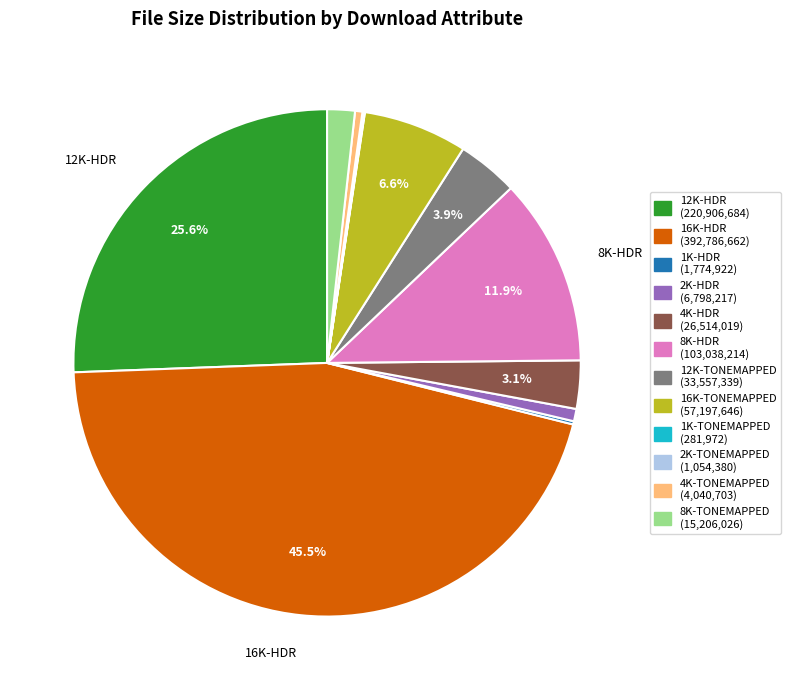

Which category has the biggest portion of the pie?

16K-HDR